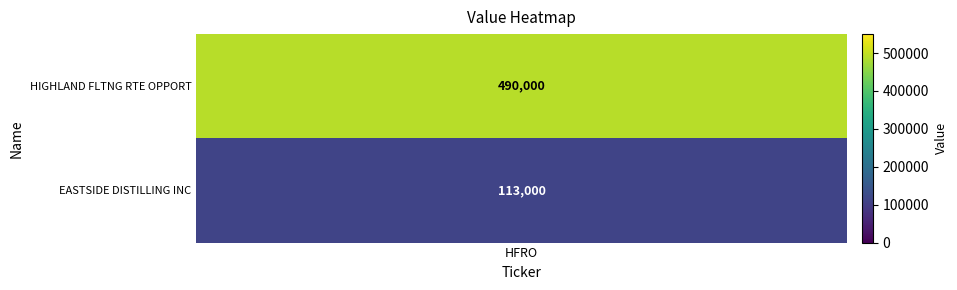

Which series changed the most between 0 and 1?

HIGHLAND FLTNG RTE OPPORT